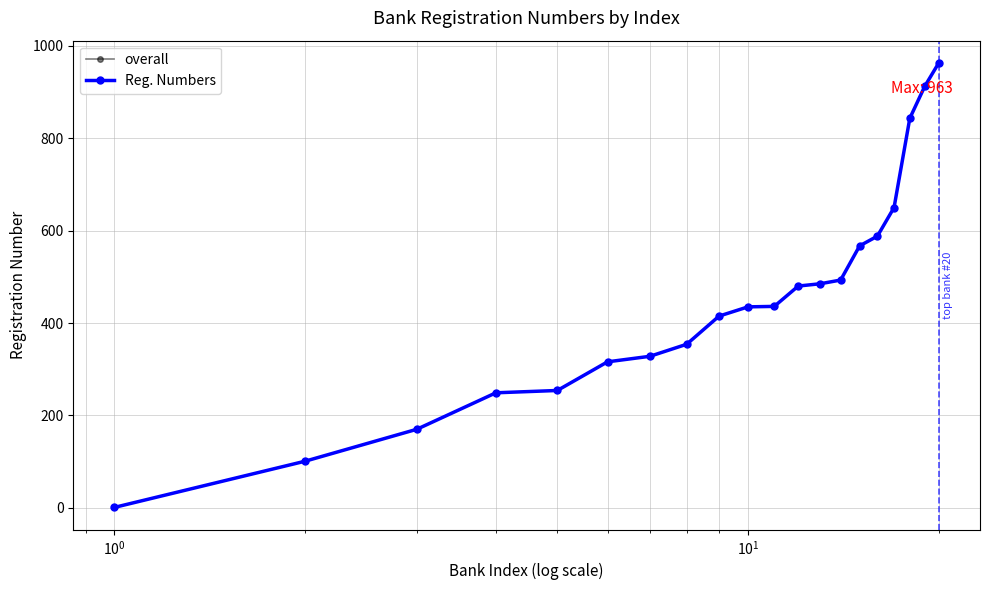

Is this an area chart (filled region under the line)?

No